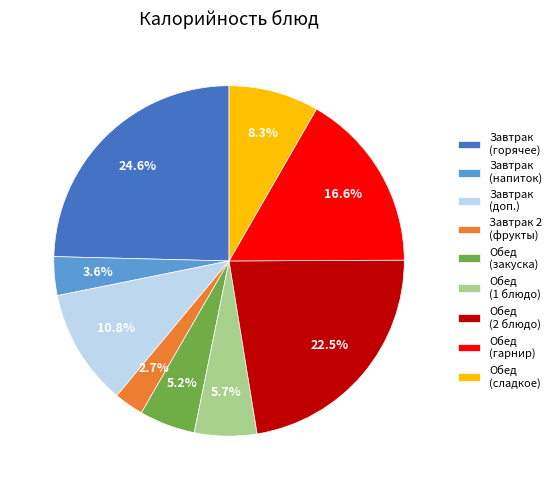

Rank the categories by value from lowest to highest.

Завтрак 2 (фрукты), Завтрак (напиток), Обед (закуска), Обед (1 блюдо), Обед (сладкое), Завтрак (доп.), Обед (гарнир), Обед (2 блюдо), Завтрак (горячее)